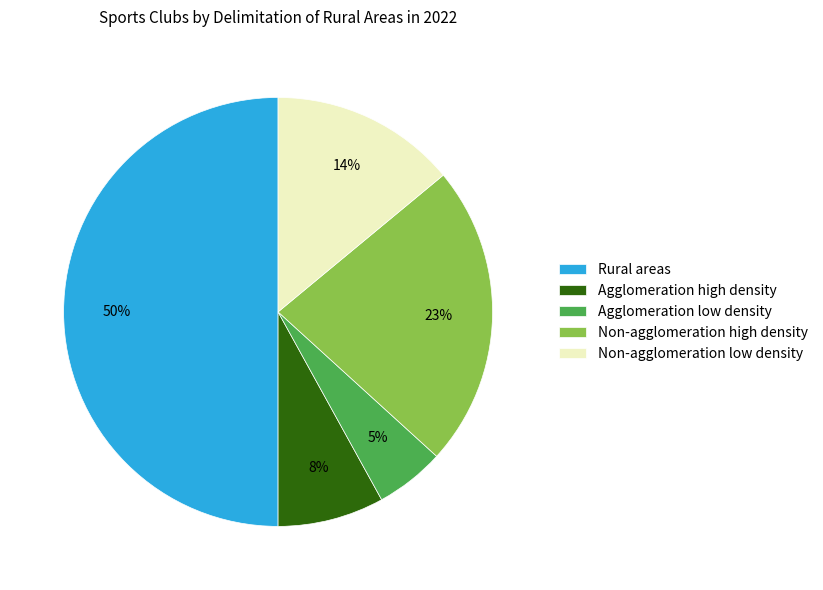

Approximately how many times larger is the value at Agglomeration low density compared to Rural areas?

0.1